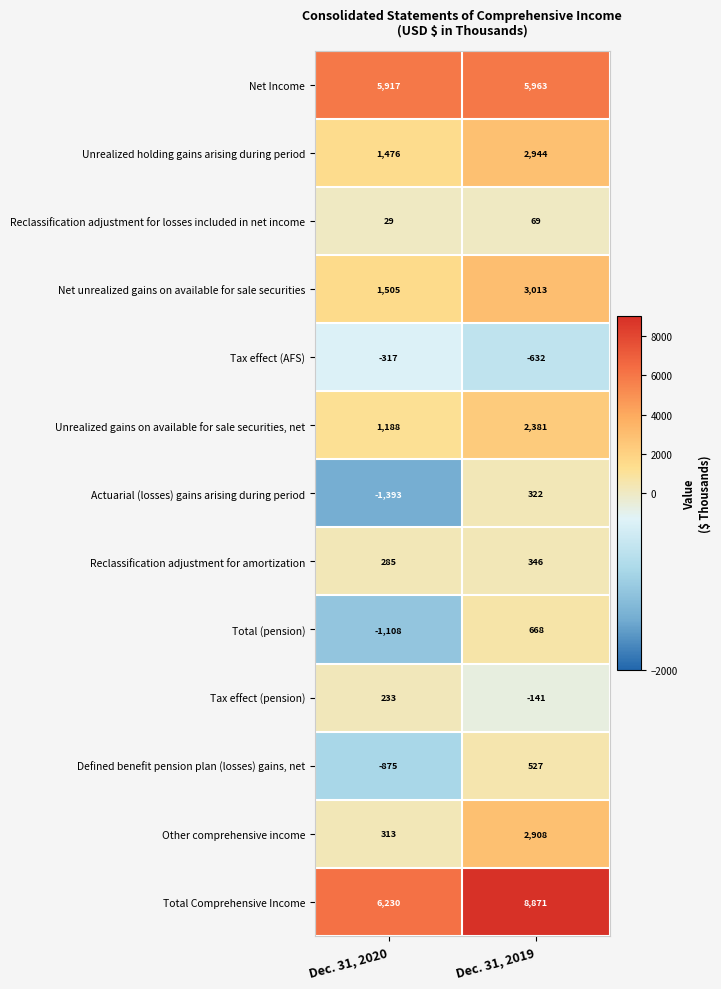

How many series are shown in this chart?

13